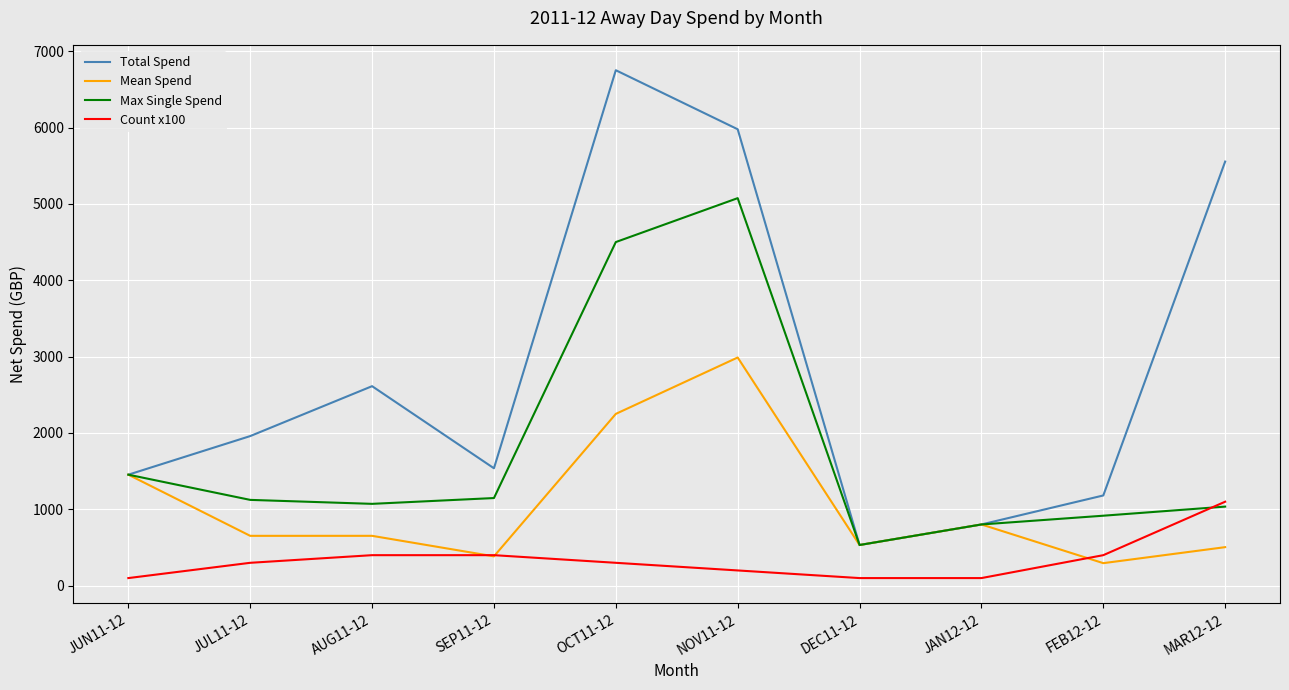

What value does the Max Single Spend series have at JAN12-12?

802.1